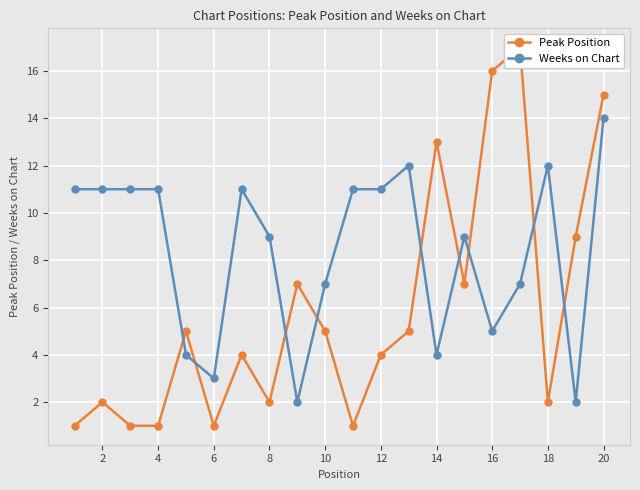

True or false: Weeks on Chart has a value of 11 at 4.

True